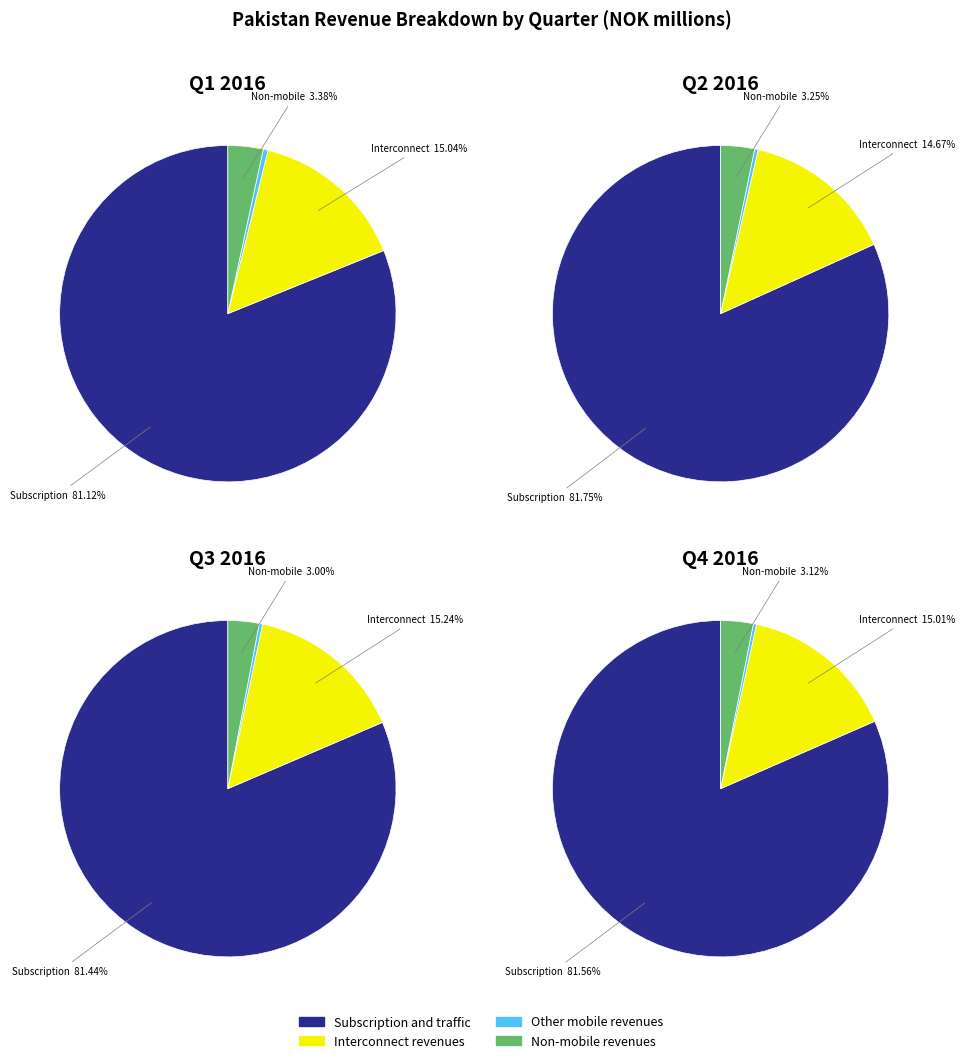

To the nearest percent, what percentage of the pie is Q3 2016?

23%